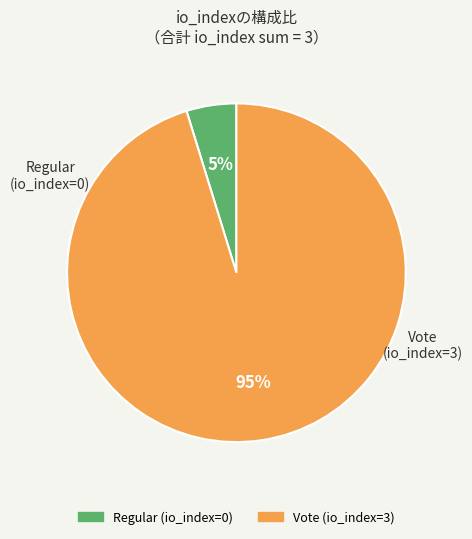

To the nearest percent, what is the difference between the largest and smallest slice percentages?

90%